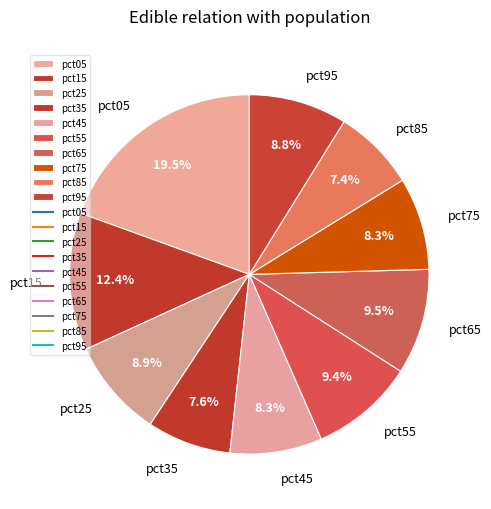

Does pct85 account for over 50% of the chart?

No